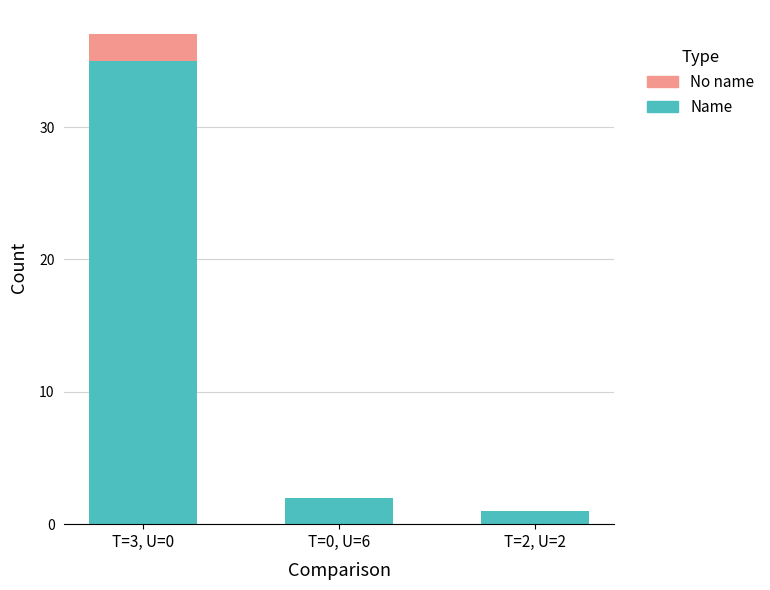

Reading left to right, list the values for the Name series.

T=3, U=0=35	T=0, U=6=2	T=2, U=2=1